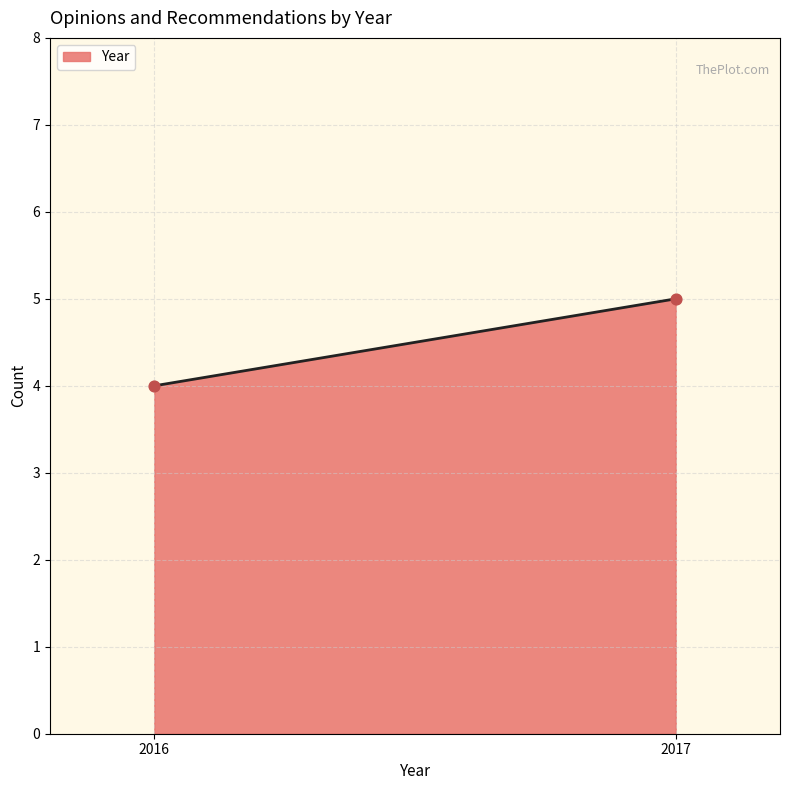

What is the difference between the maximum and minimum values?

1.0